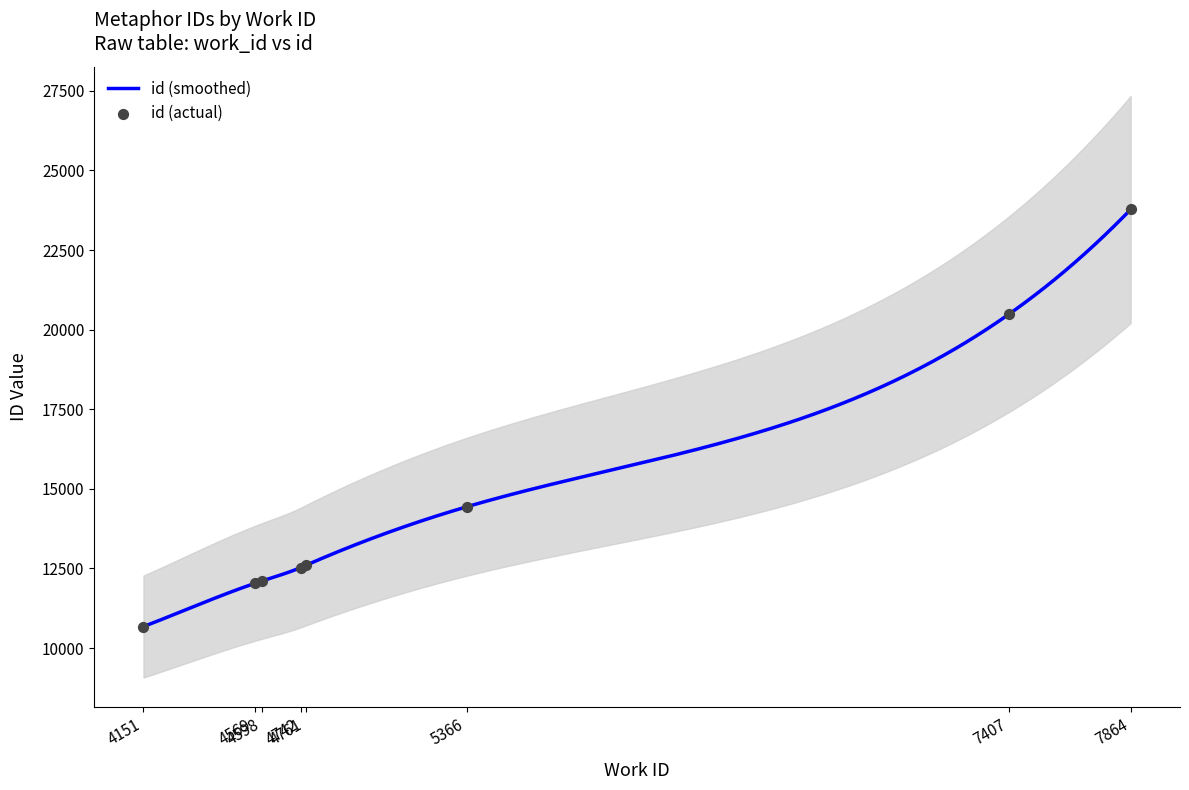

What is the change in value from 4569 to 5366?

+2406